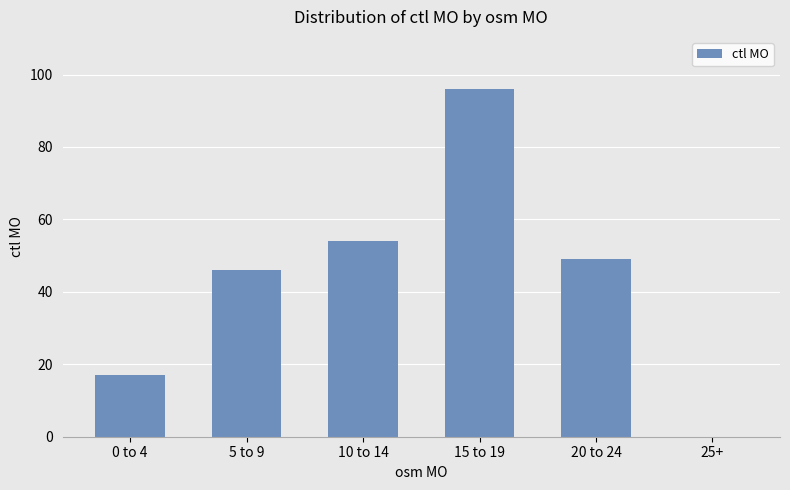

Reading right to left, extract all data points from this chart.

25+=0	20 to 24=49	15 to 19=96	10 to 14=54	5 to 9=46	0 to 4=17